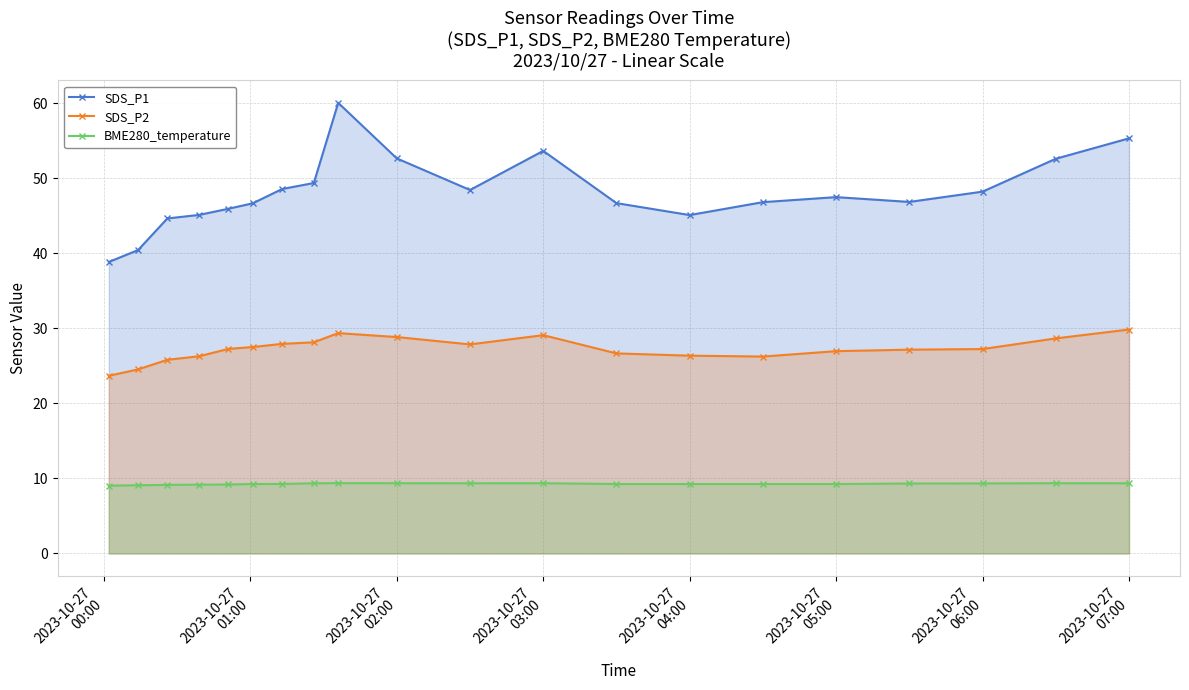

How many interior local valleys does the SDS_P1 series have?

3